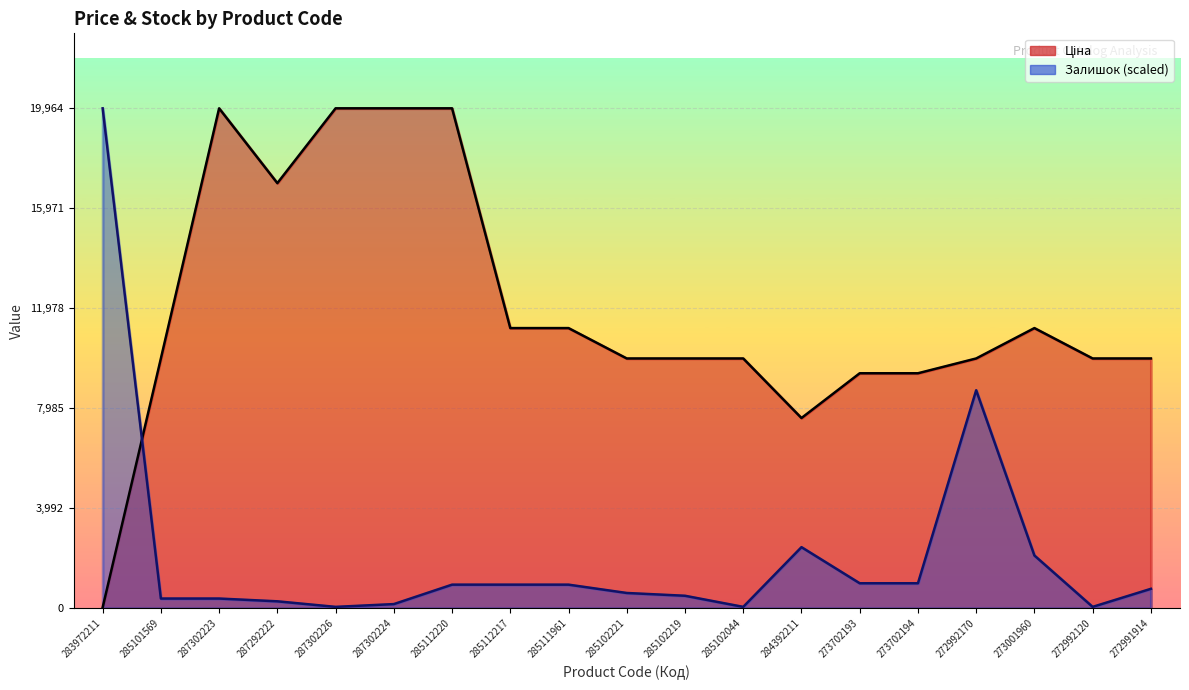

What is the minimum value shown in the chart?

32.0